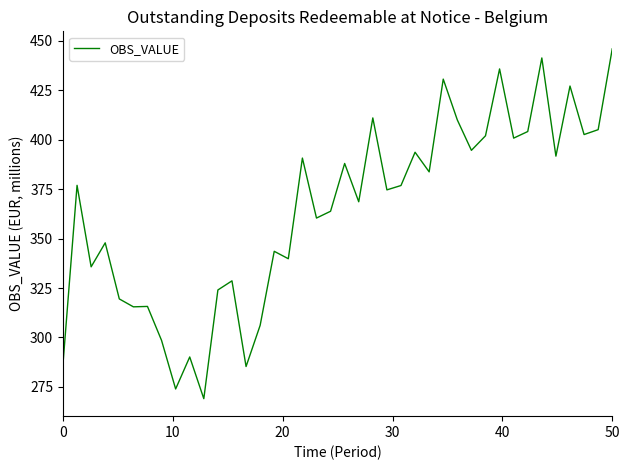

What is the smallest value displayed?

269.0